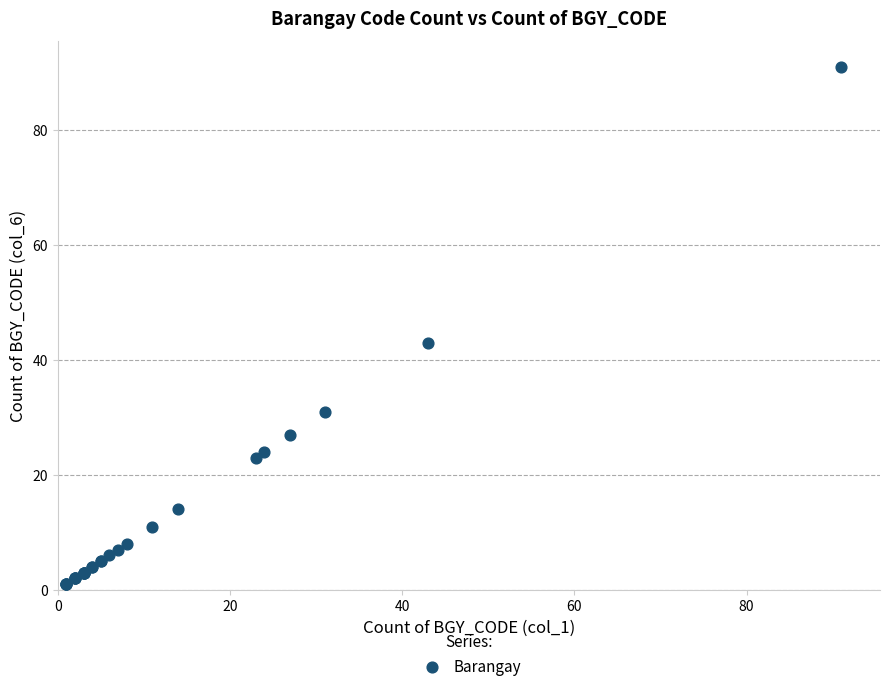

What Y value in the scatter plot is closest to 46?

43